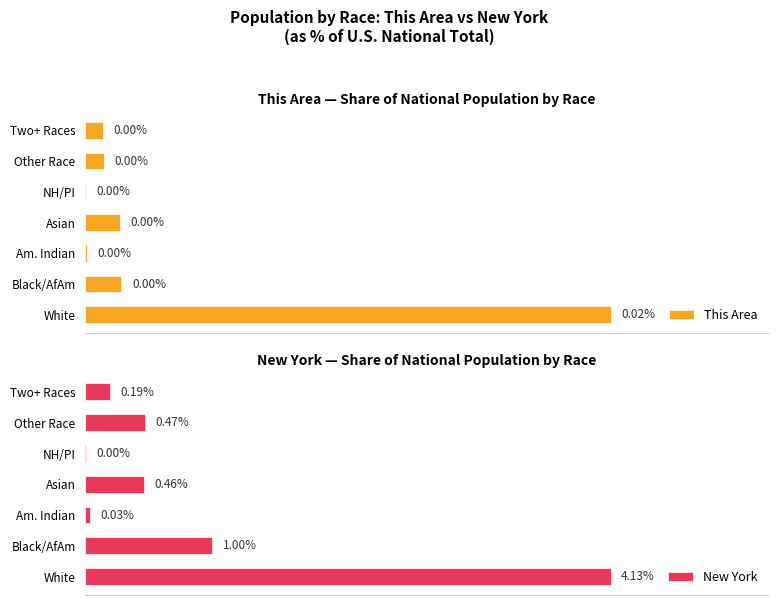

At which label is New York closest to 2?

Black/AfAm